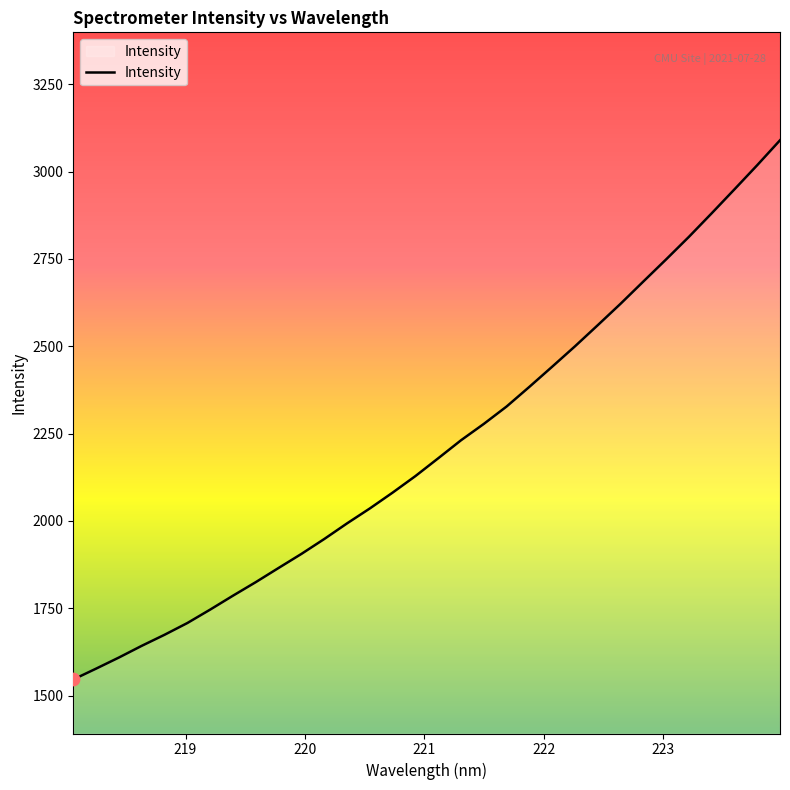

What is the maximum value shown in the chart?

3089.9